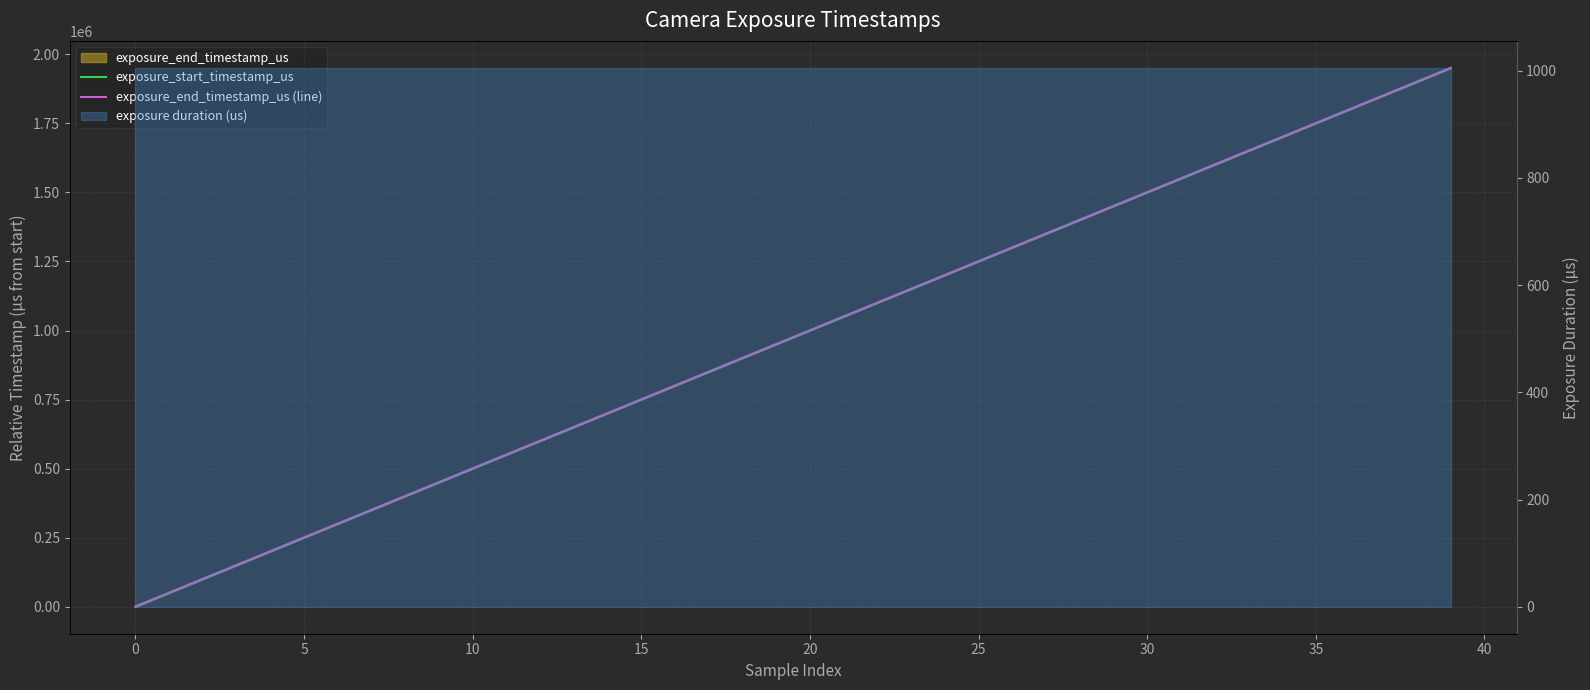

What is the label of the 2nd point from the right?

38